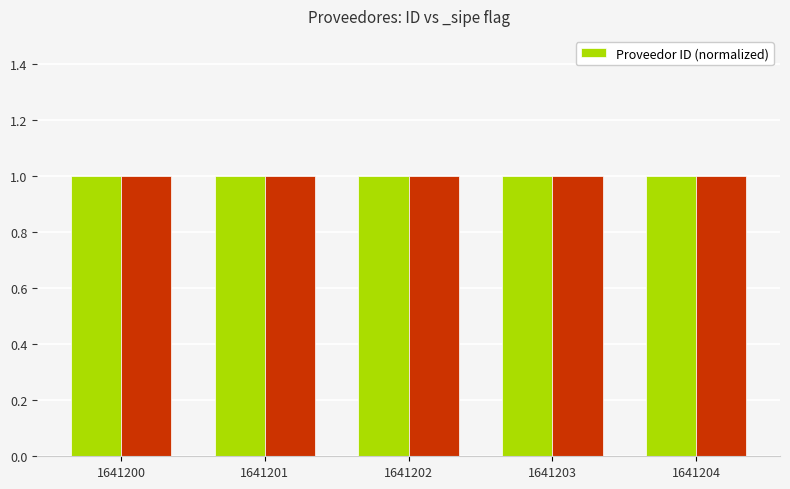

How many values are between 0 and 1?

5